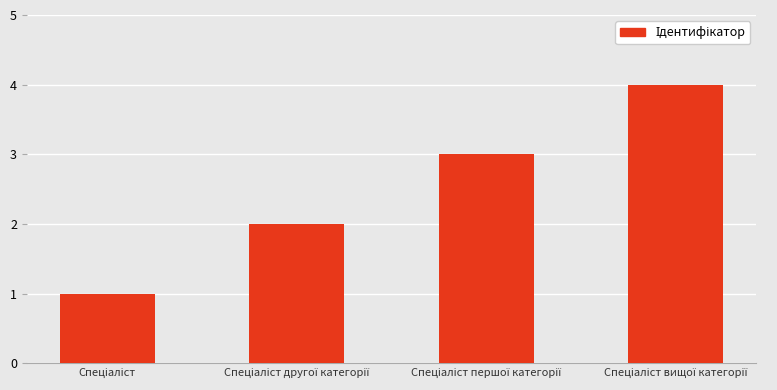

What is the maximum value shown in the chart?

4